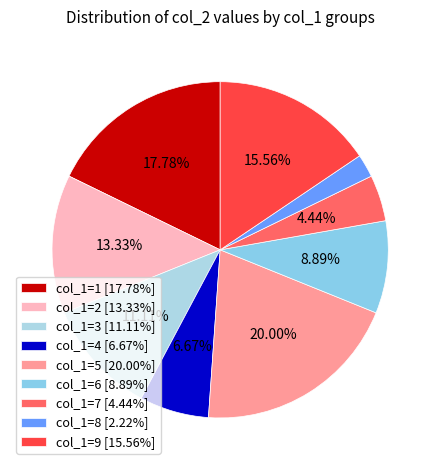

How many segments does this pie chart have?

9